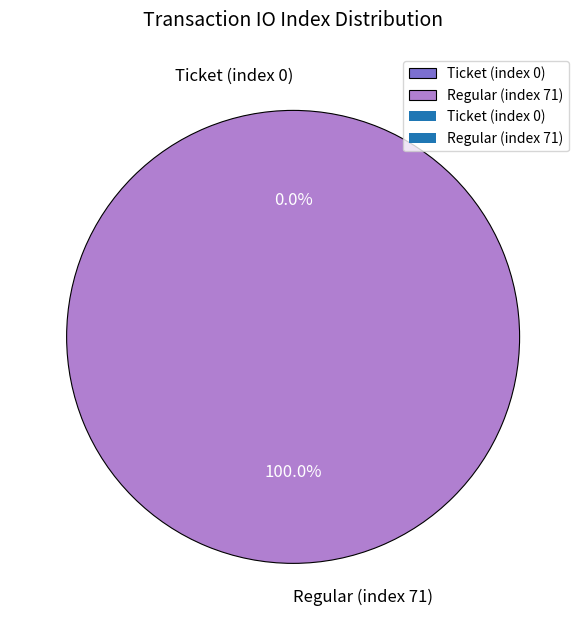

To the nearest percent, what is the combined percentage of Regular (index 71) and Ticket (index 0)?

100%